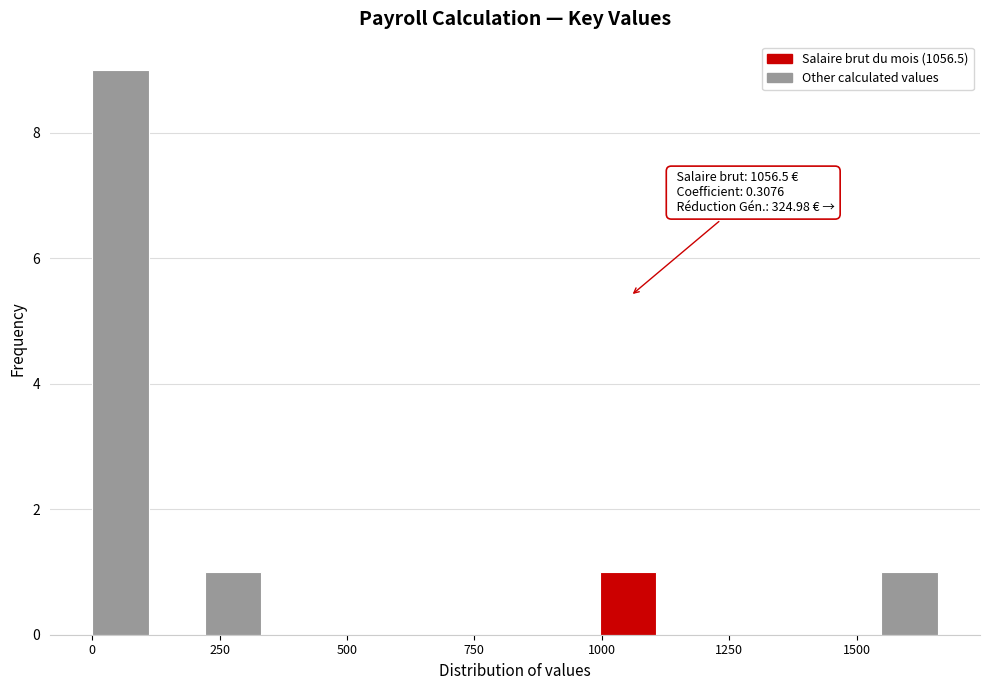

Read against the x-axis, roughly where is the centre of the tallest bar?

50